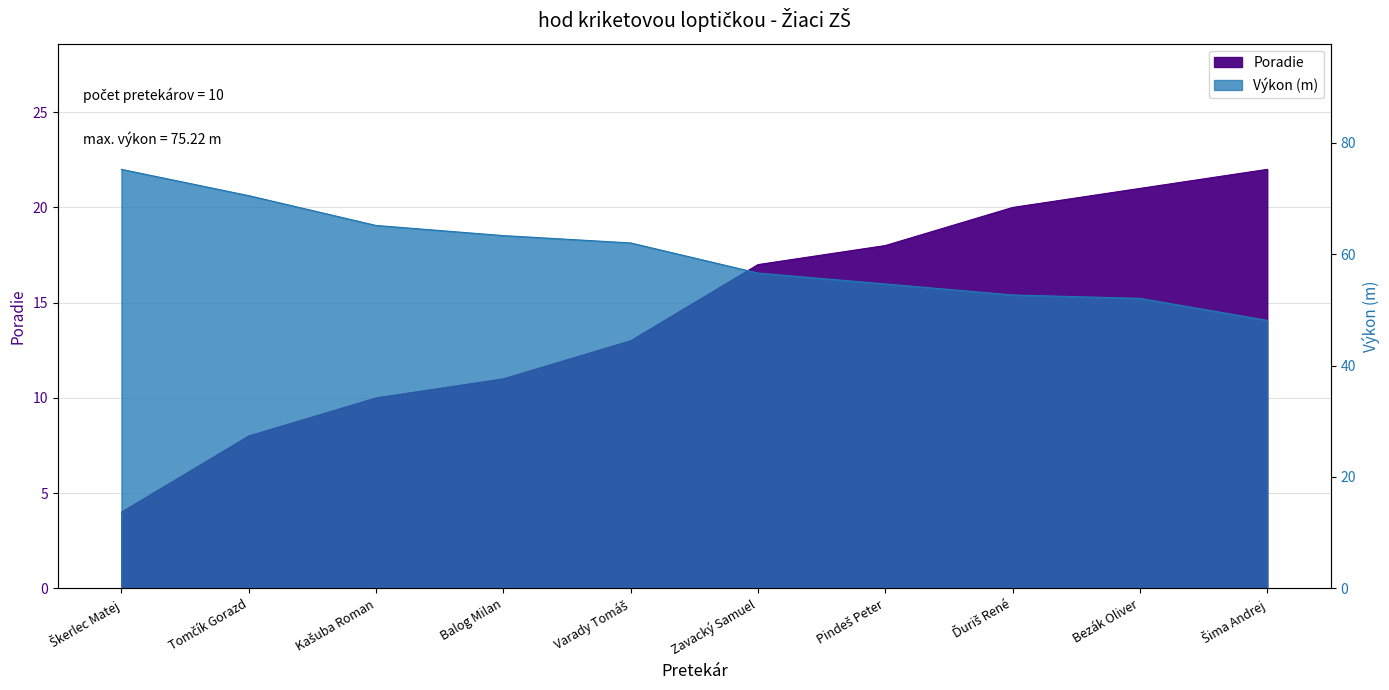

Which series has the largest total across all categories?

Výkon